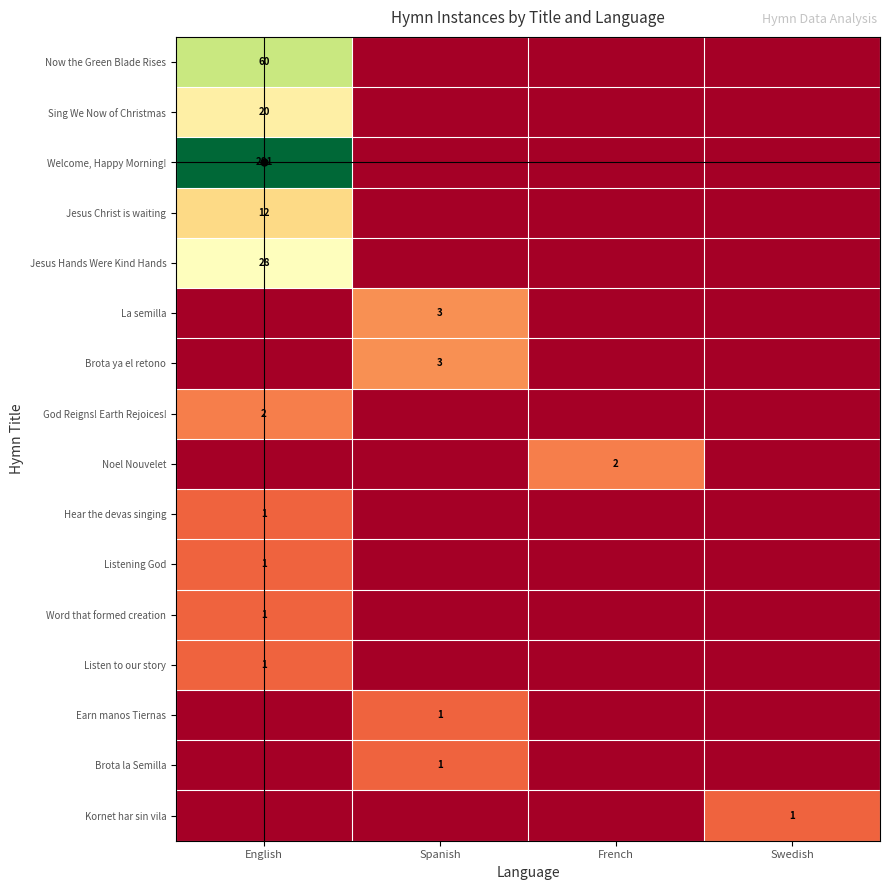

Which category has the lowest value in the Jesus Christ is waiting series?

Spanish